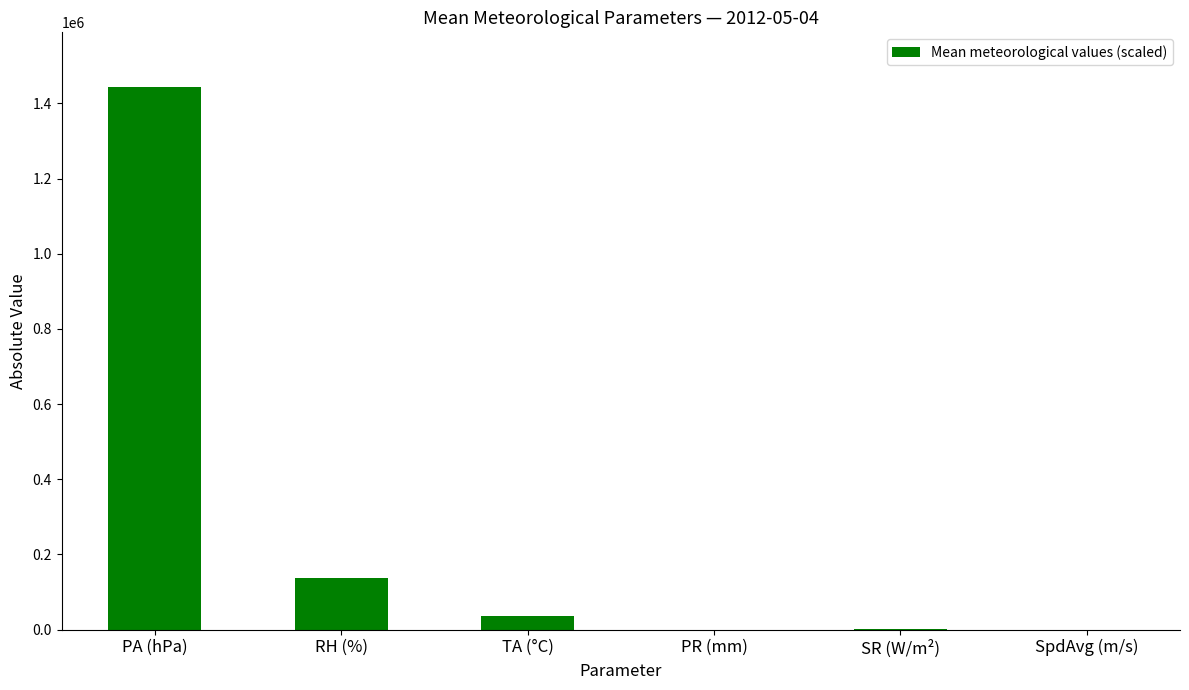

What is the change in value from RH (%) to PR (mm)?

-135919.2